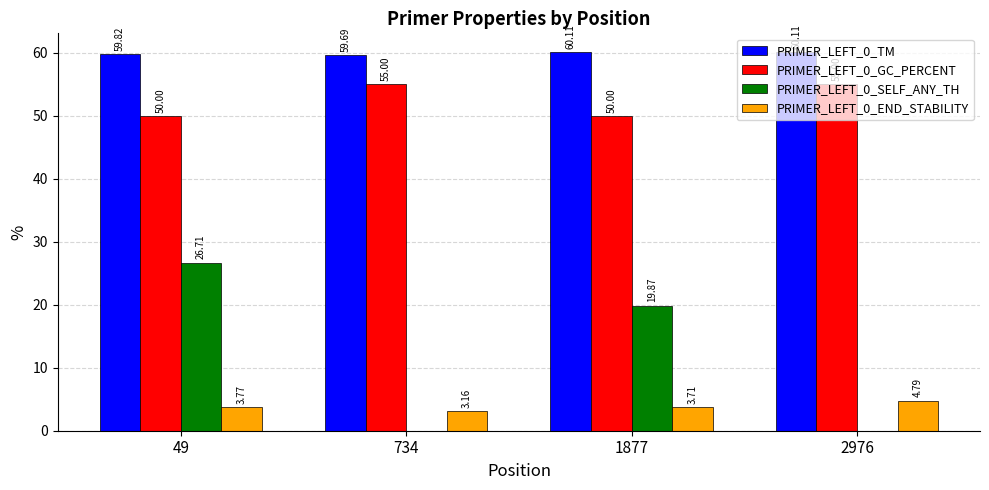

At which category is the sum across all series the highest?

49